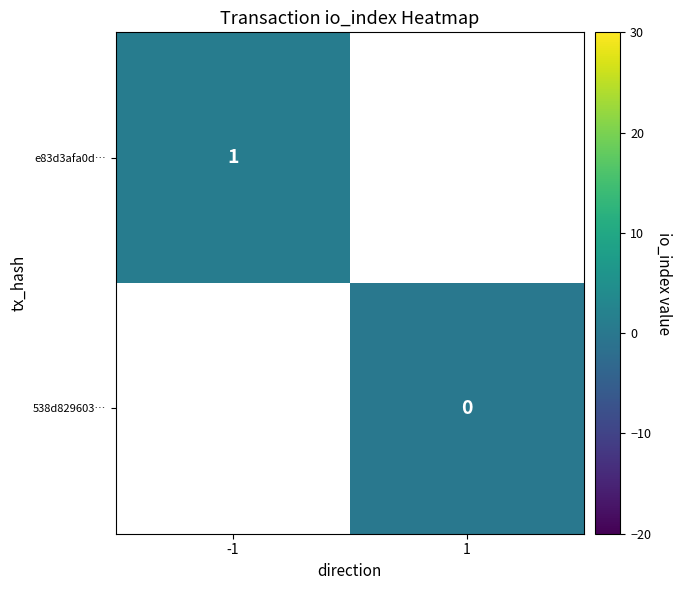

True or false: e83d3afa0d… has a value of 1 at -1.

True